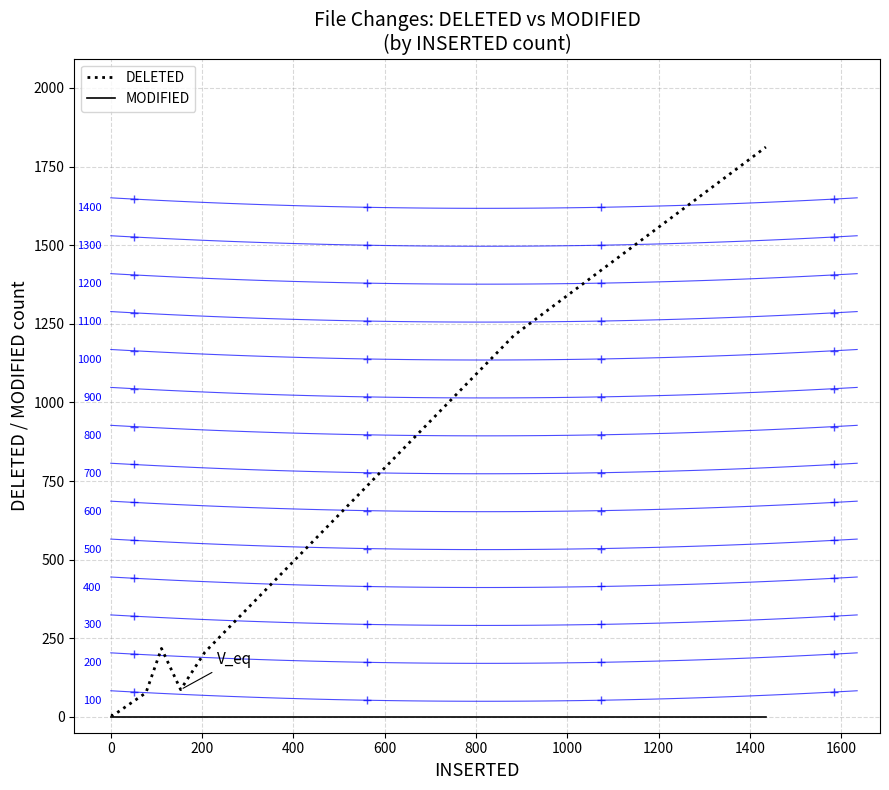

Which series has the largest range (max minus min)?

DELETED